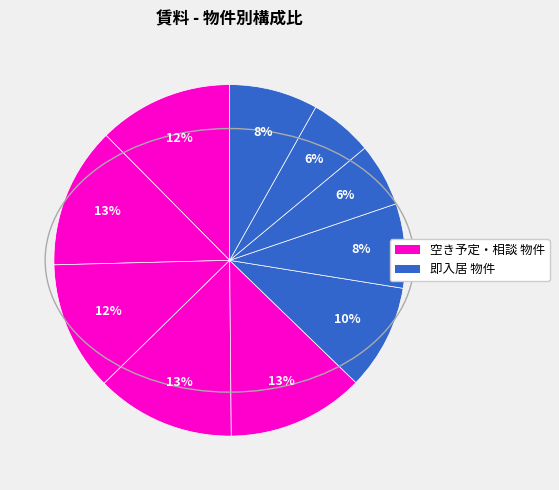

Is there any slice that represents more than half of the pie?

No